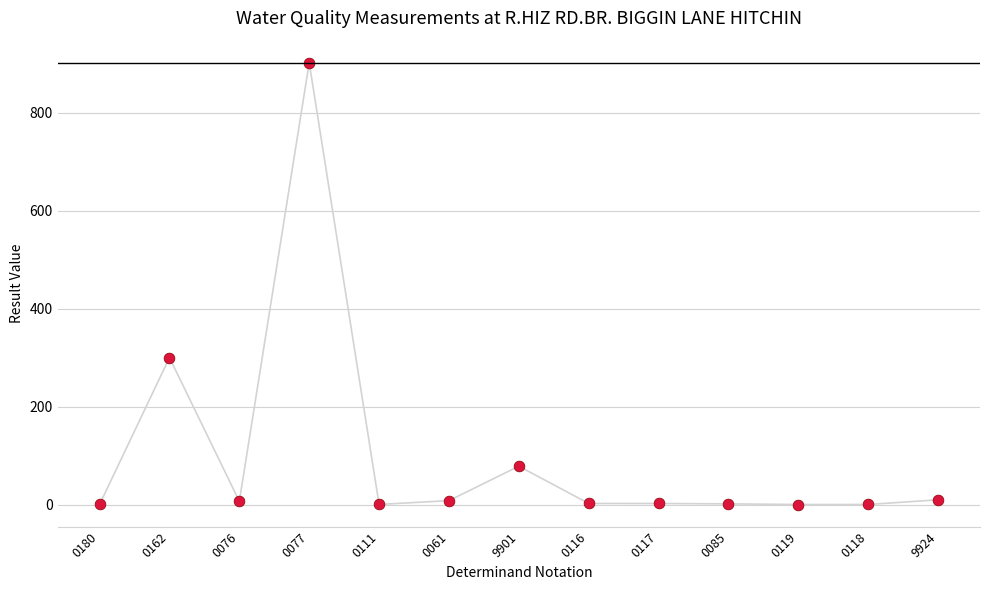

What Y value in the scatter plot is closest to 451?

300.0